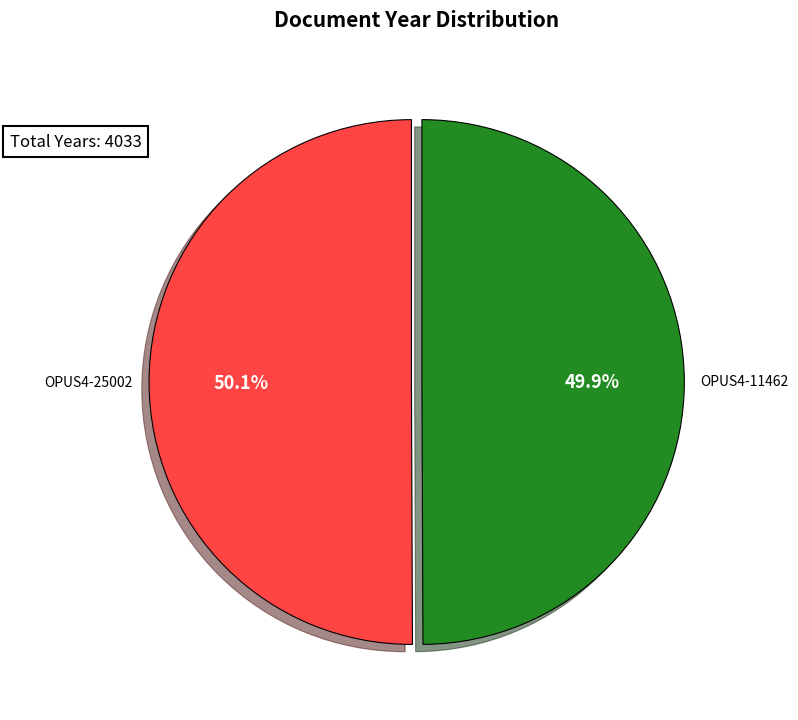

How many slices are in this pie chart?

2